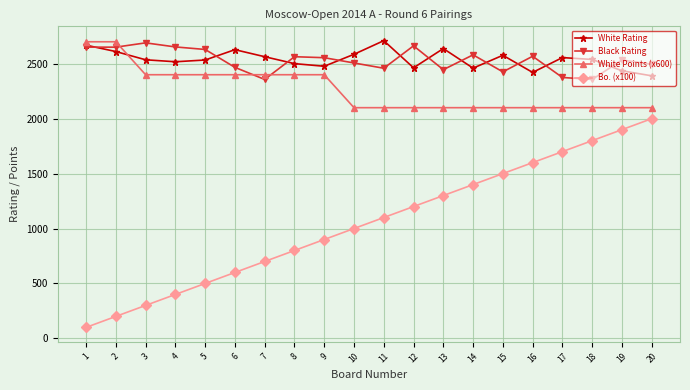

What are all the series names shown in the legend?

White Rating, Black Rating, White Points (x600), Bo. (x100)